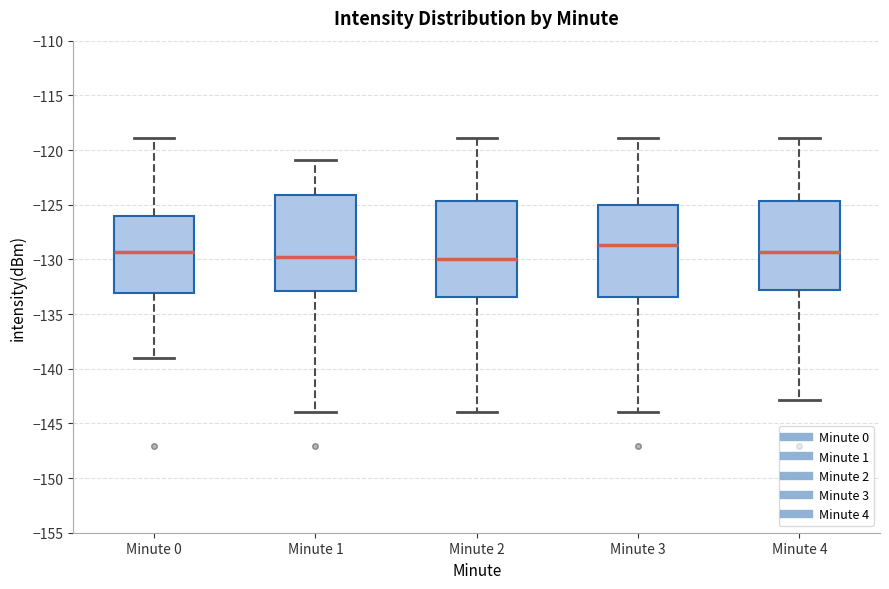

Which box has the highest median line?

Minute 3